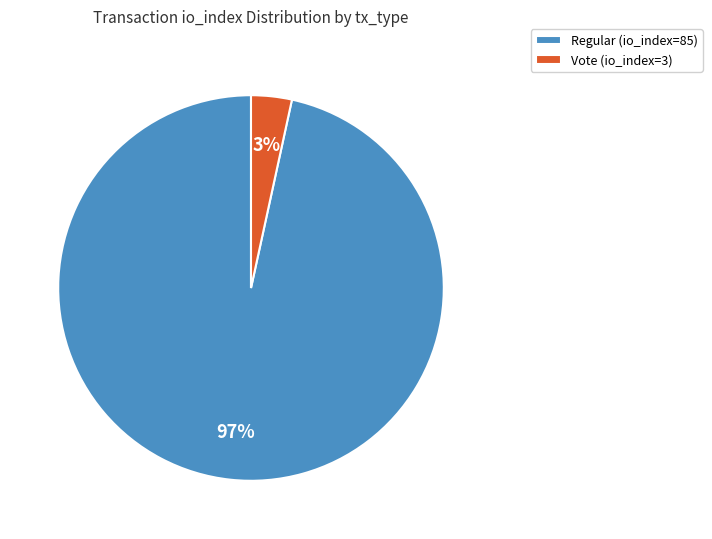

Between Vote (io_index=3) and Regular (io_index=85), which is larger?

Regular (io_index=85)